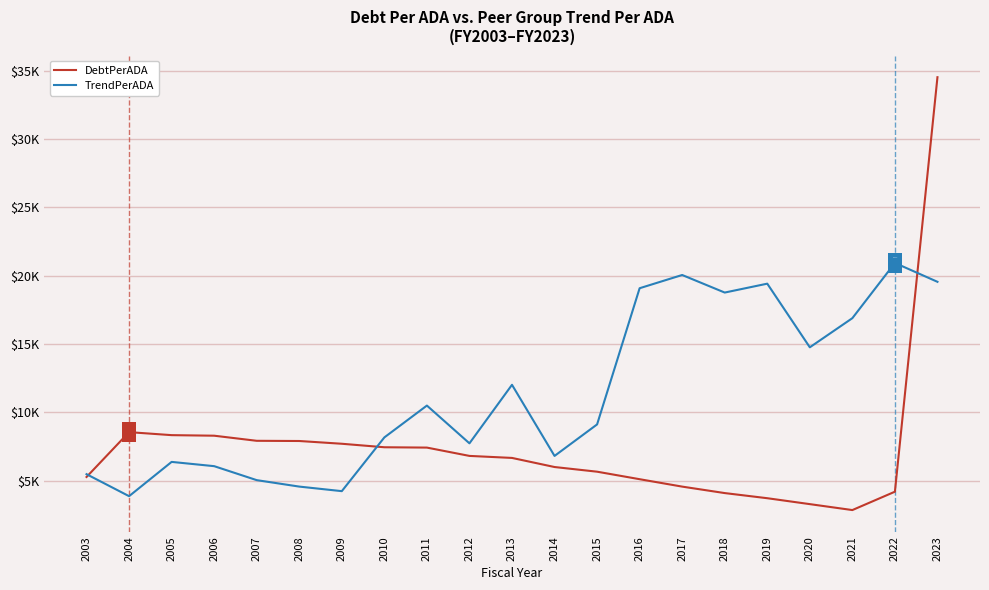

Which has a higher value, 2004 or 2023?

2023